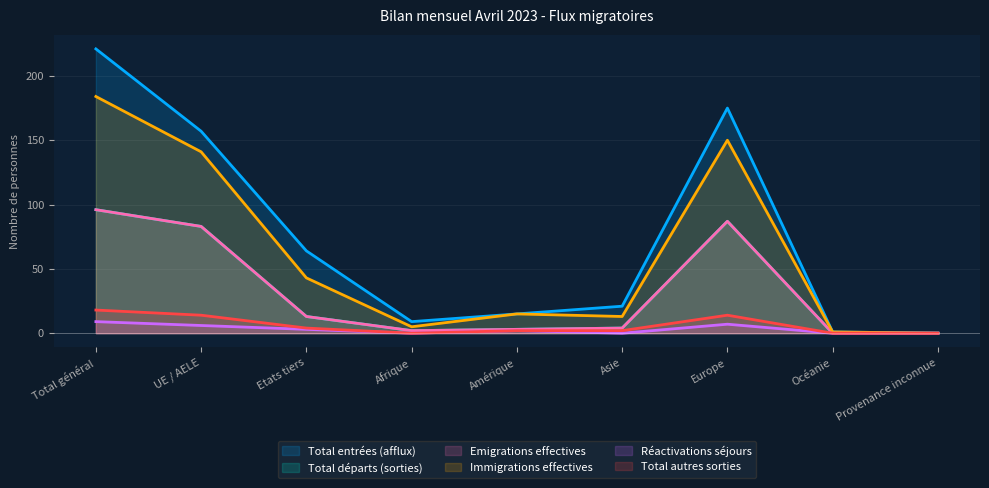

The value of Total entrées (afflux) at UE / AELE is 37. True or false?

False